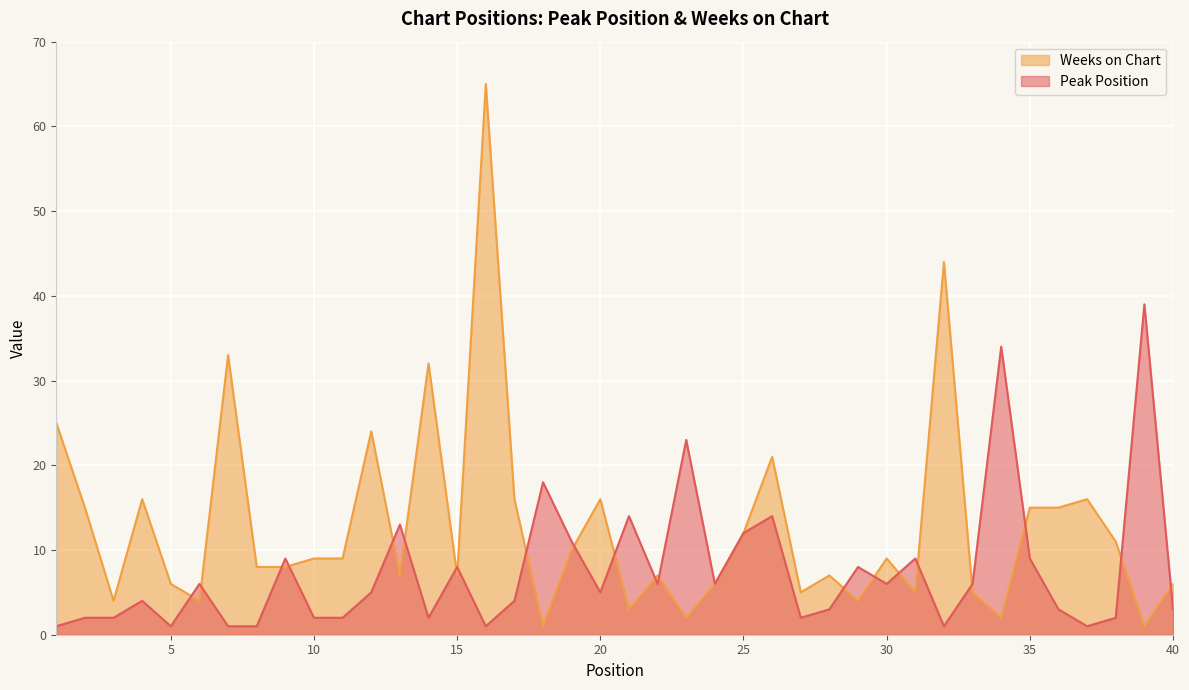

List the series in order of their overall mean, lowest first.

Peak Position, Weeks on Chart